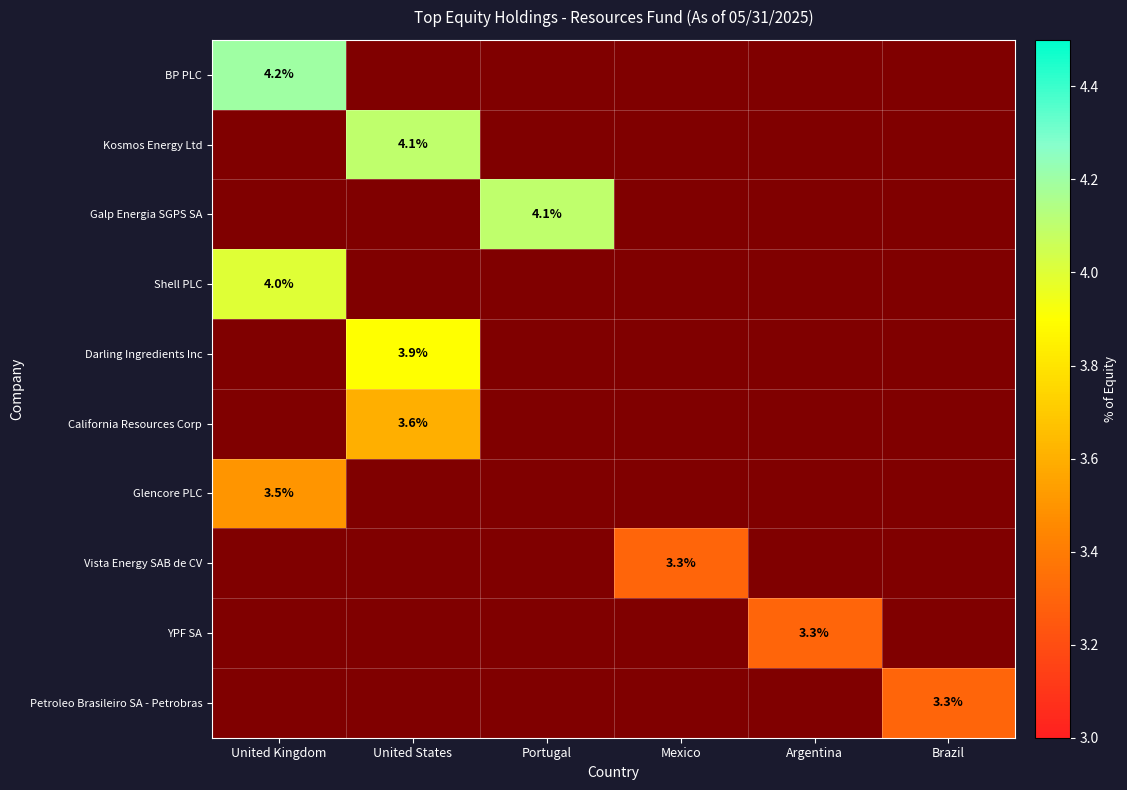

At how many categories does at least one series exceed 4?

3